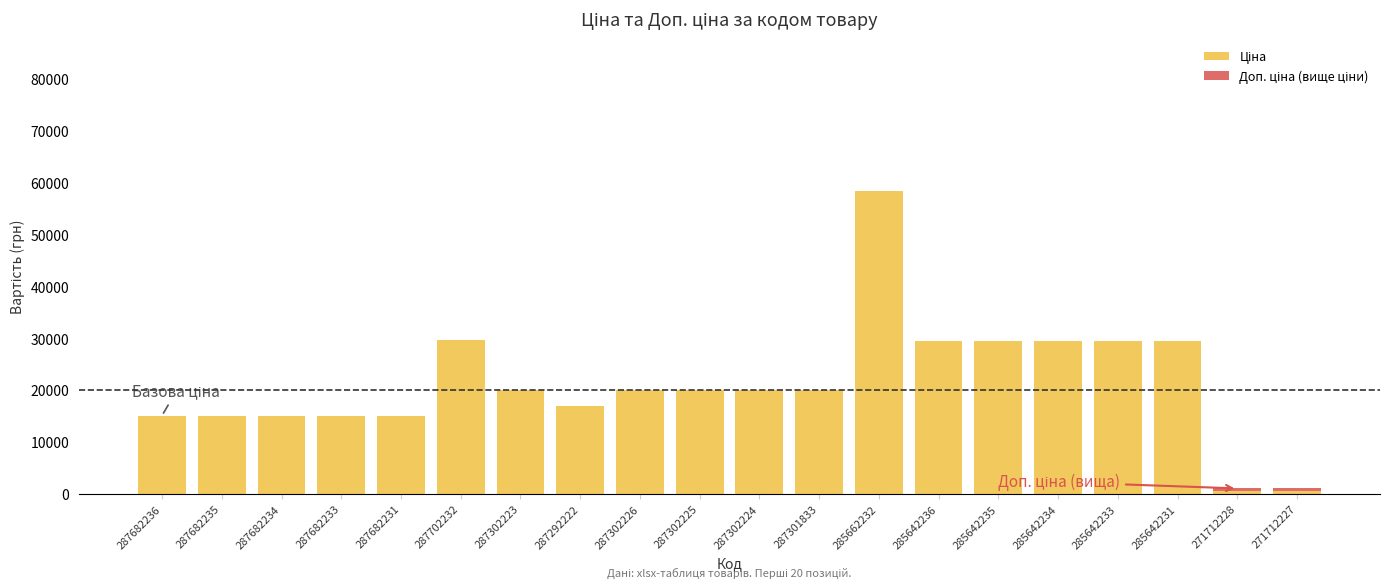

At which category is the sum across all series the highest?

285662232